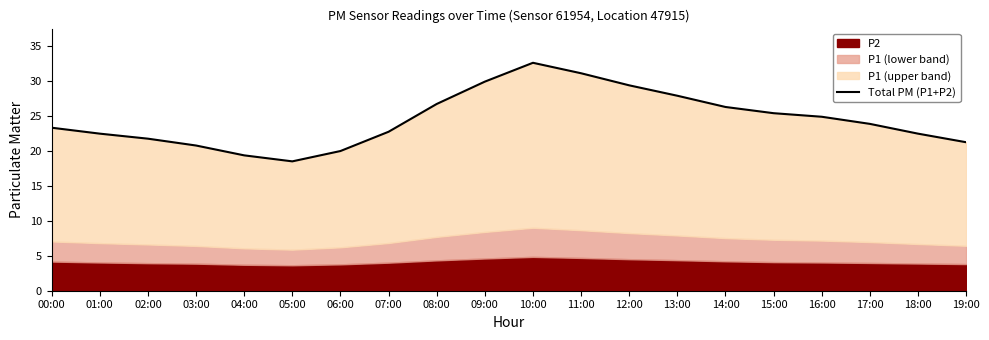

Is it true that the value at 07:00 is 22.8?

True